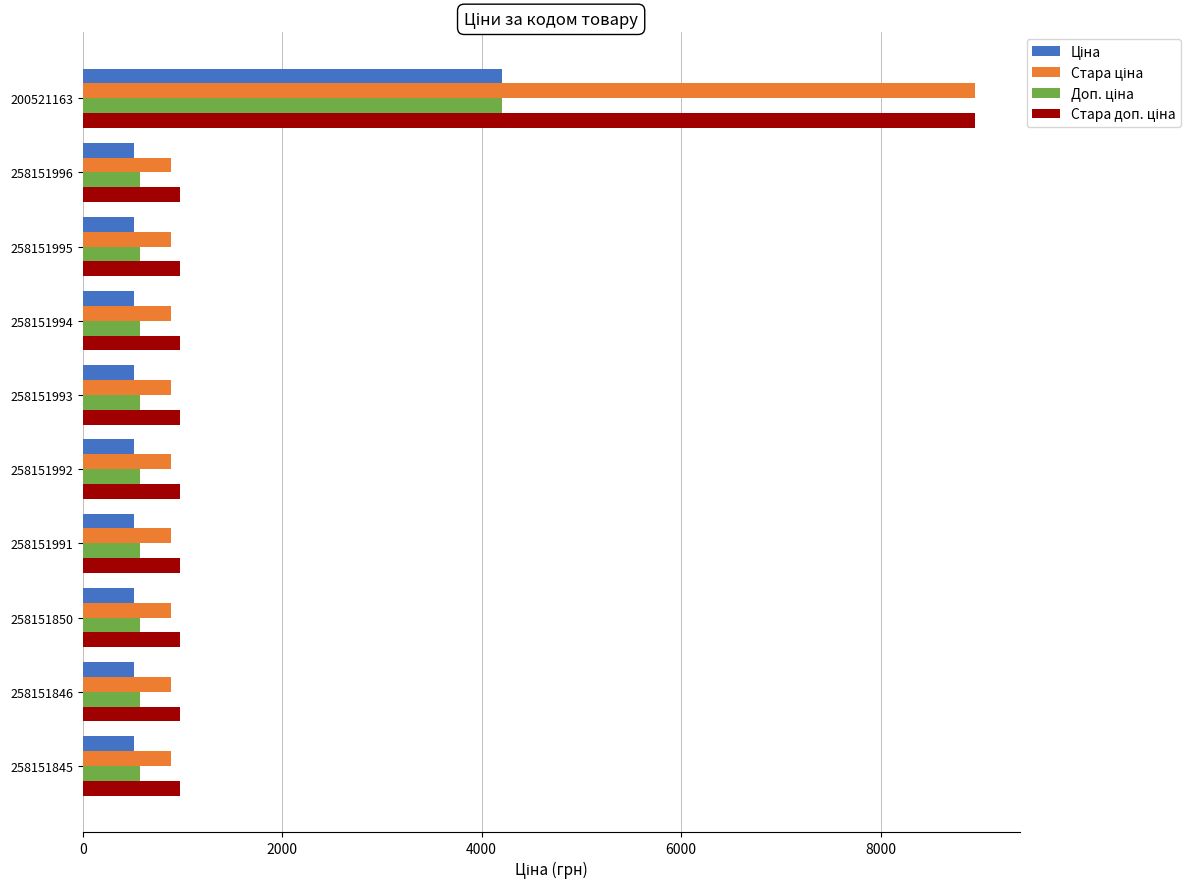

What is the maximum value shown in the chart?

8946.3